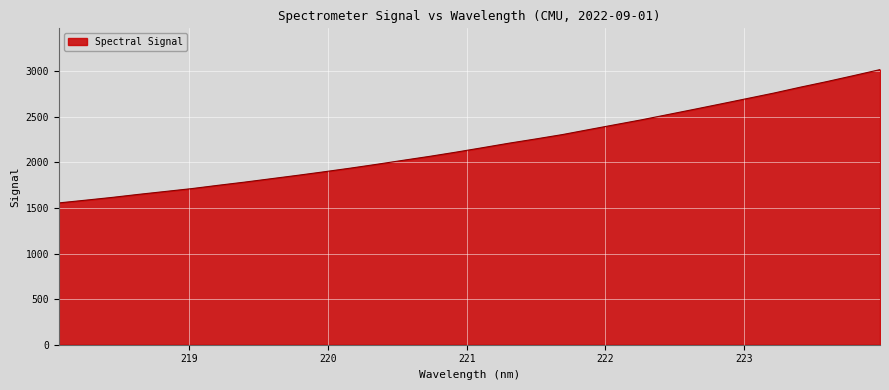

What is the smallest value displayed?

1555.7